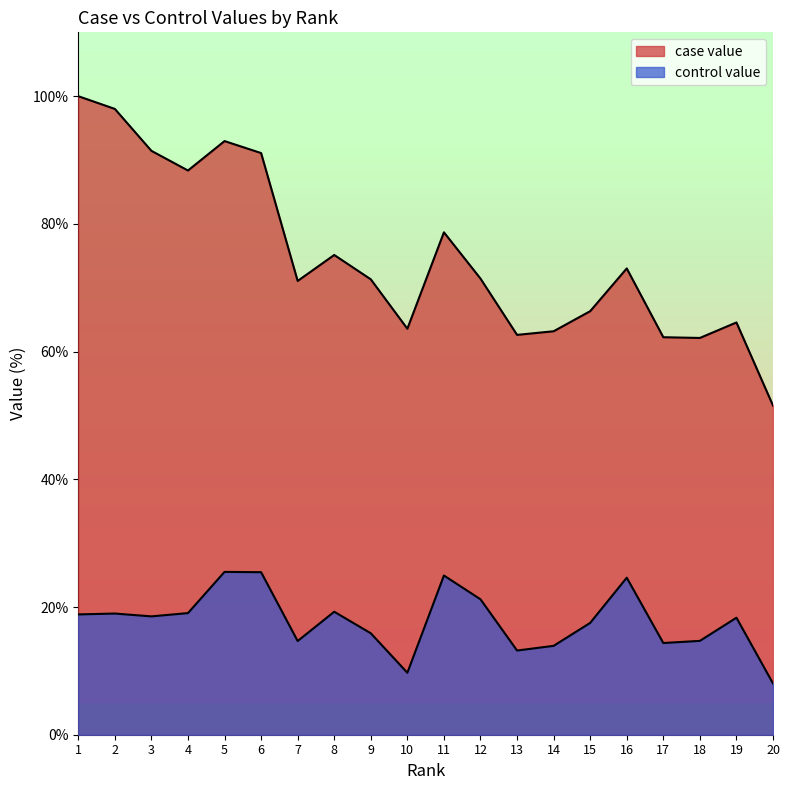

Count the number of categories in the chart.

20